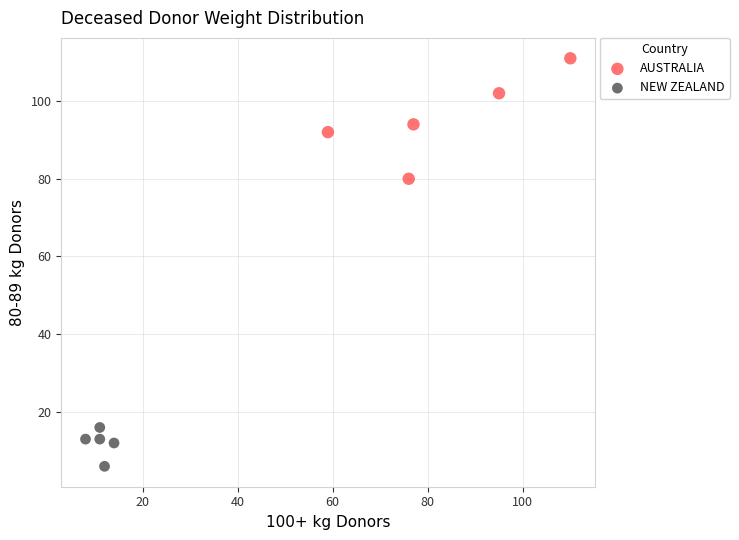

Which series contains the highest Y value?

AUSTRALIA